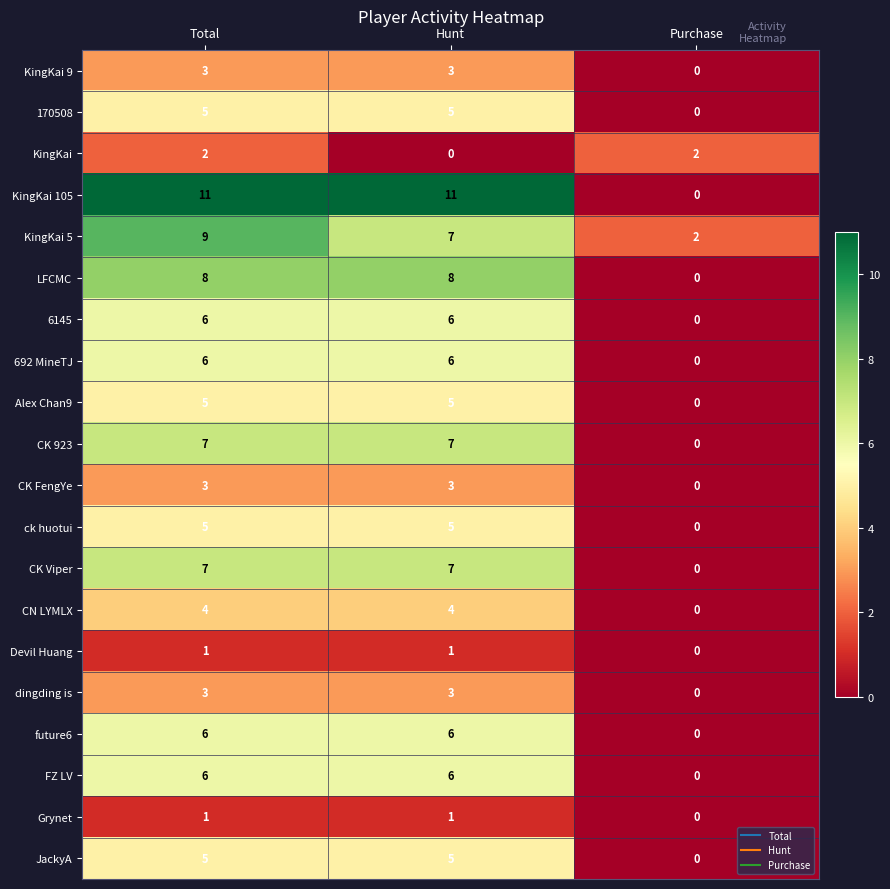

How many KingKai values are between 0 and 2?

3